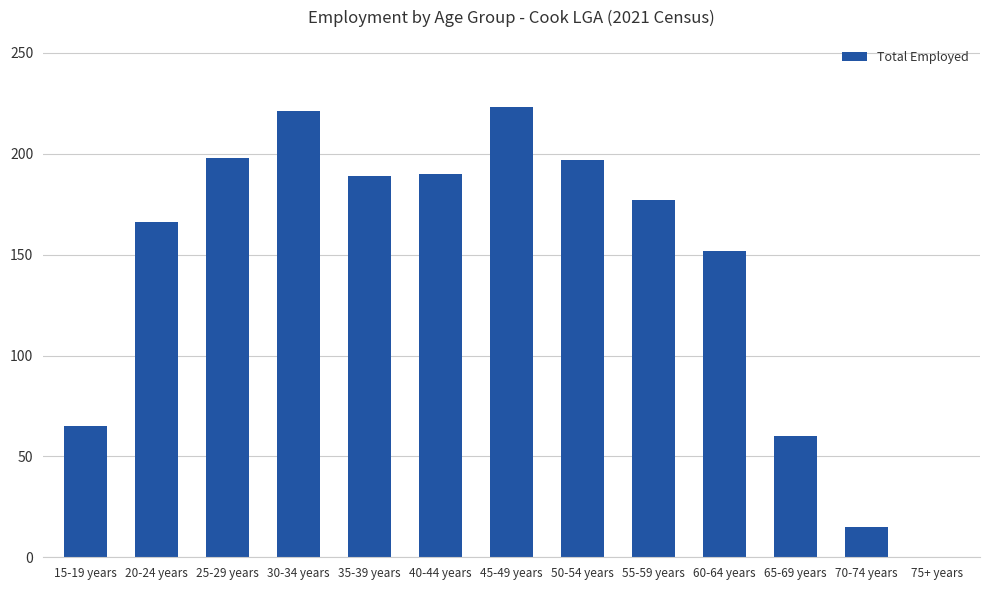

Are the bars horizontal?

No